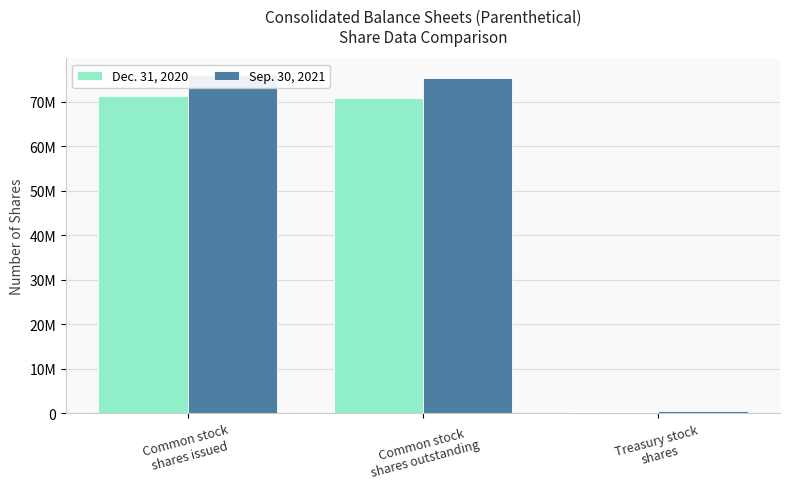

Is the value of Sep. 30, 2021 at Common stock
shares outstanding greater than the value of Dec. 31, 2020 at Treasury stock
shares?

Yes